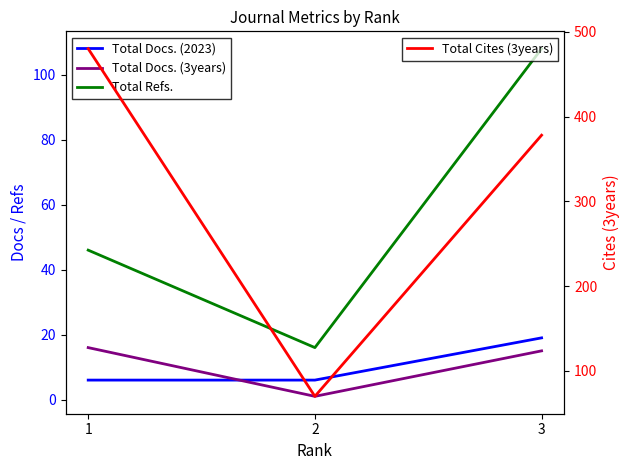

List the labels in order of Total Docs. (2023) value, smallest first.

1, 2, 3